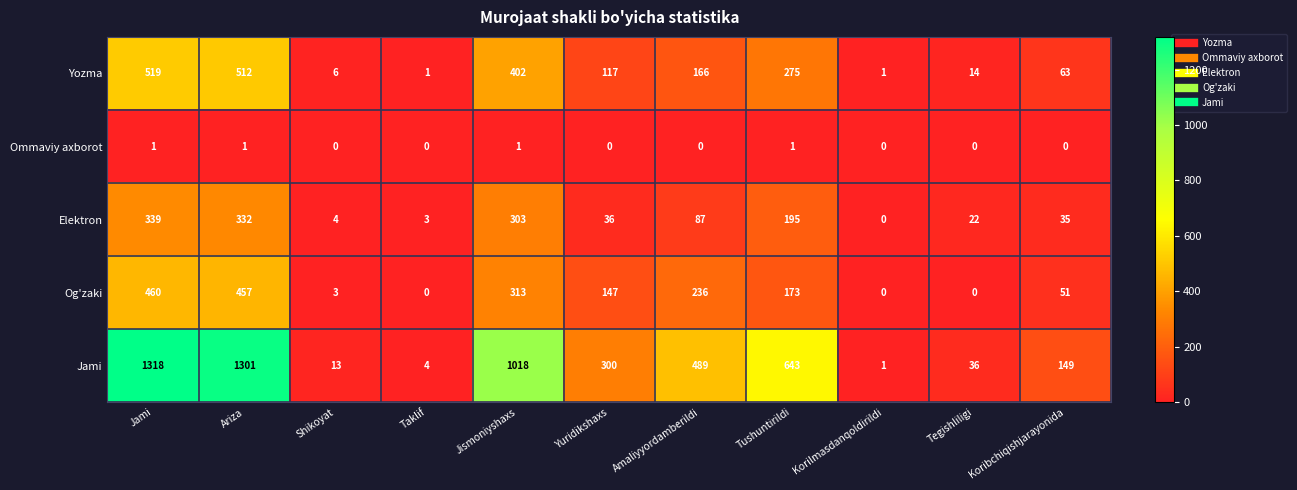

List the series in order of their peak value, highest first.

Jami, Yozma, Og'zaki, Elektron, Ommaviy axborot